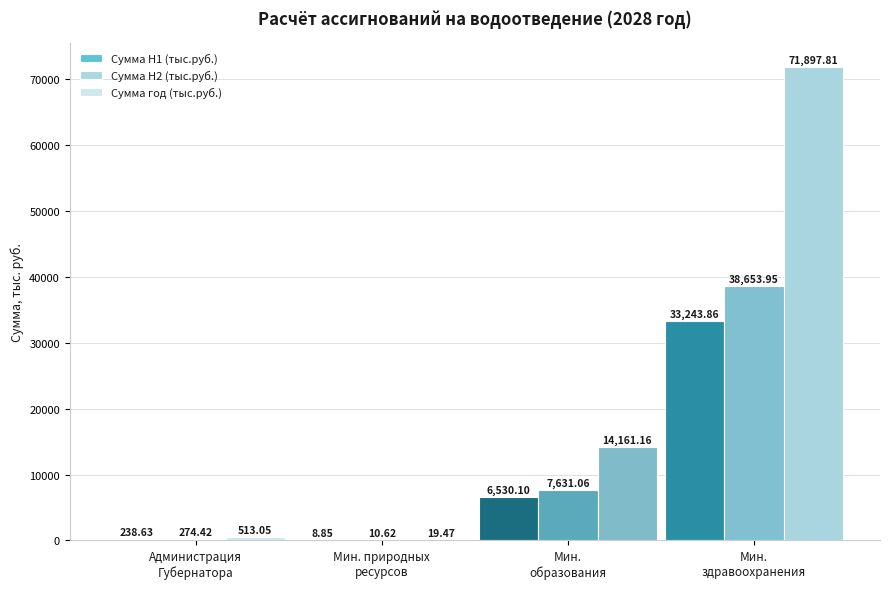

Which category has the highest value in the Сумма H2 (тыс.руб.) series?

Мин.
здравоохранения